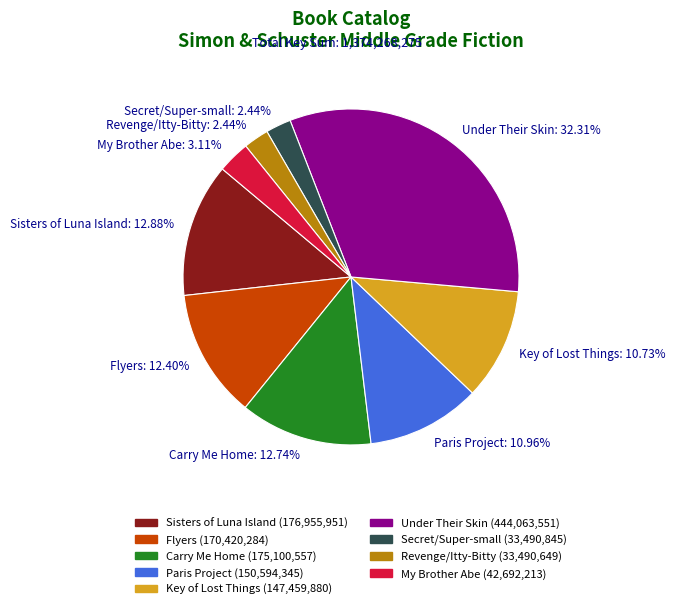

Is there a majority slice in this chart?

No